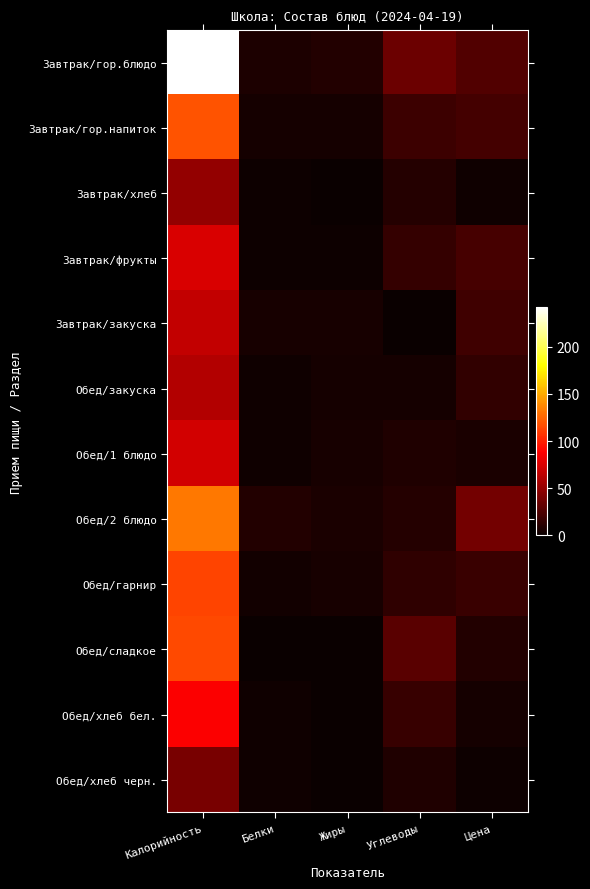

At which category does the chart reach its minimum across all series?

Жиры